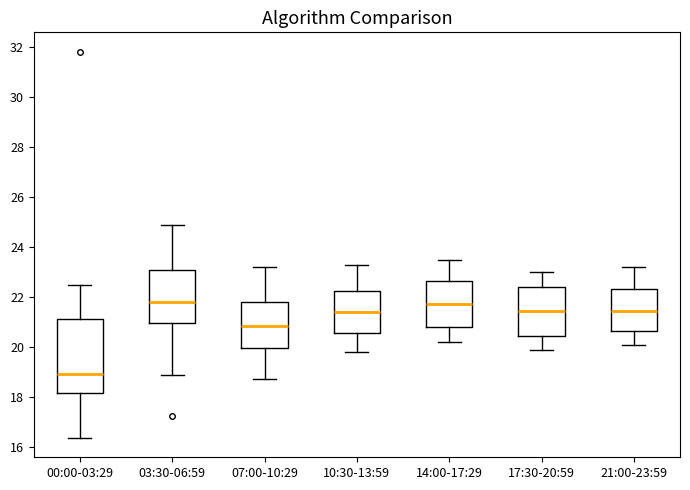

Which box is the tallest, from its lower edge to its upper edge?

00:00-03:29